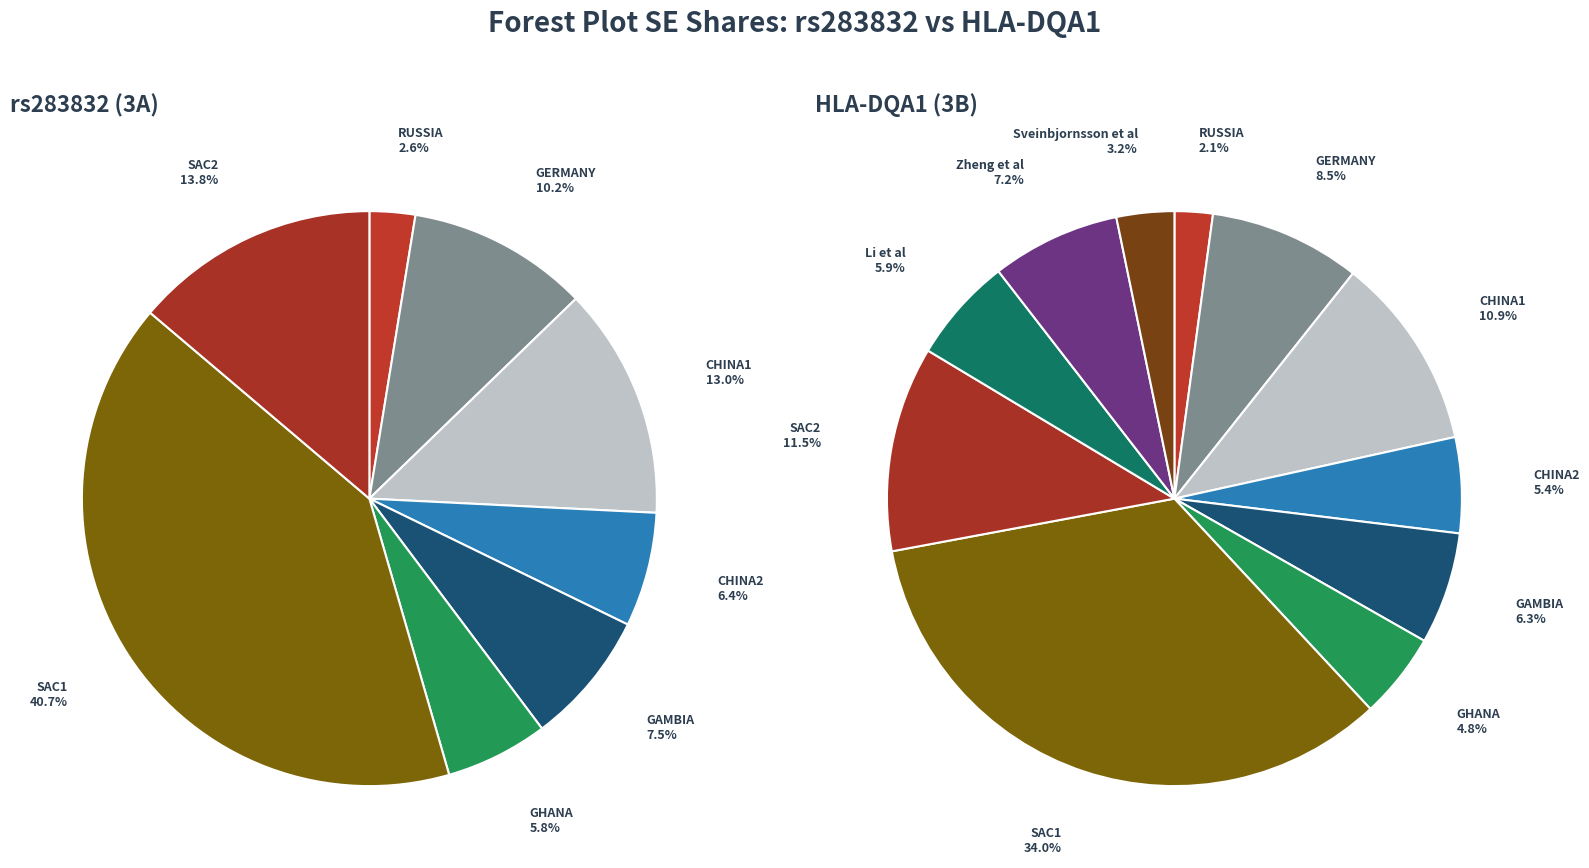

To the nearest percent, what percentage of the pie is GERMANY?

10%